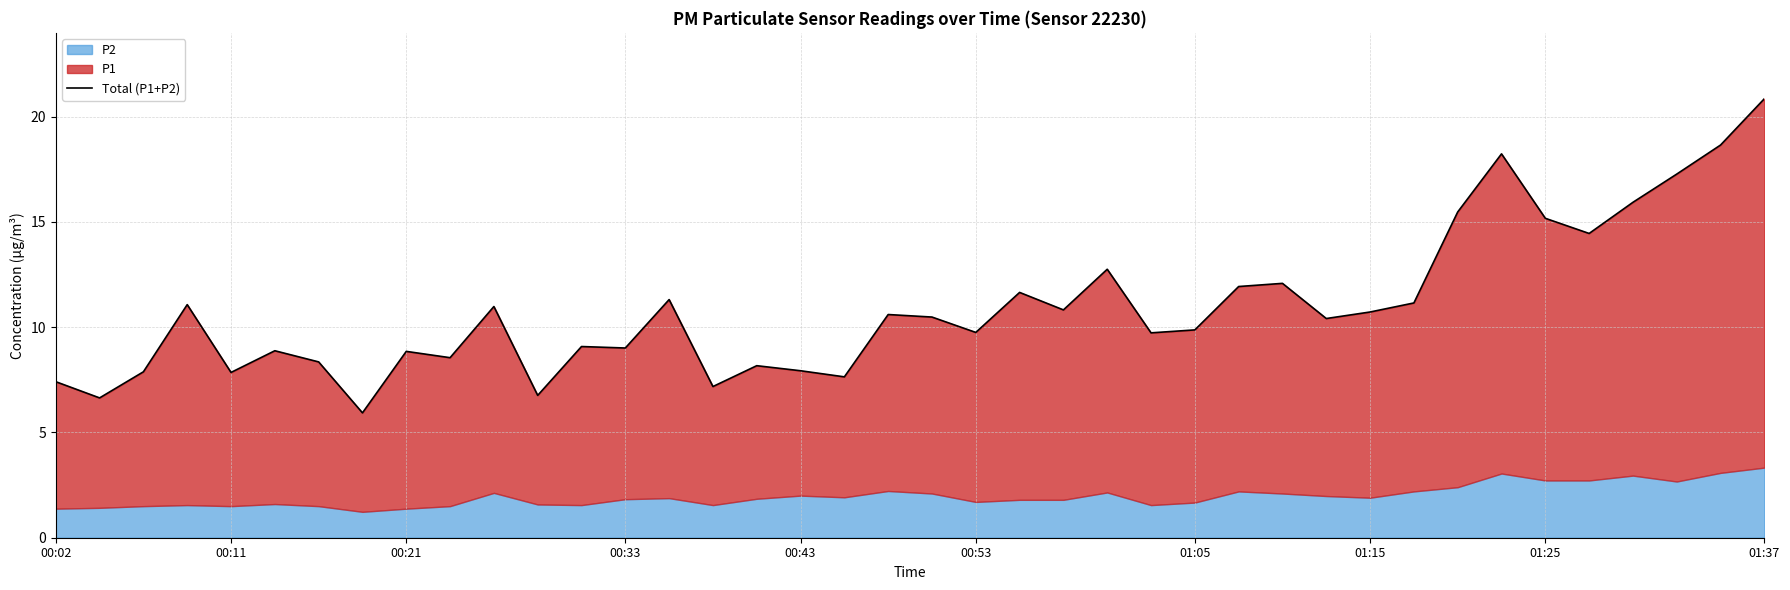

What is the change in value from 23 to 24?

+1.9